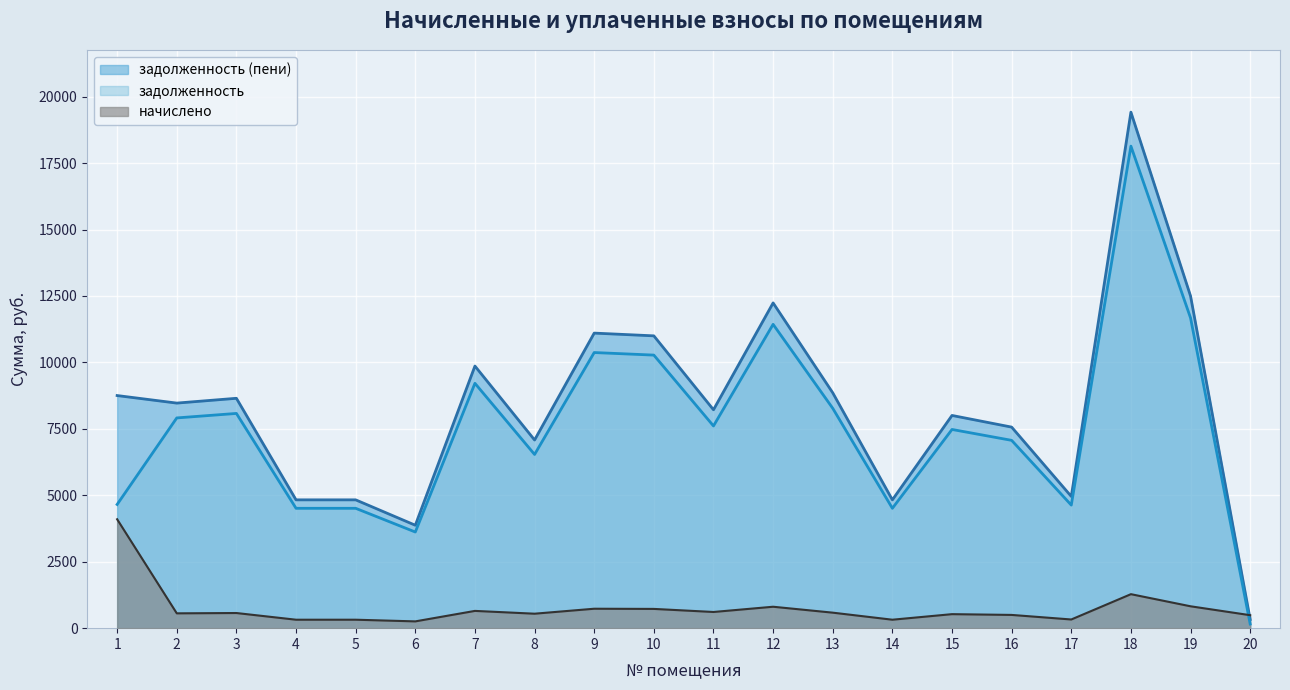

The начислено series shows 1002.2 at 11. True or false?

False